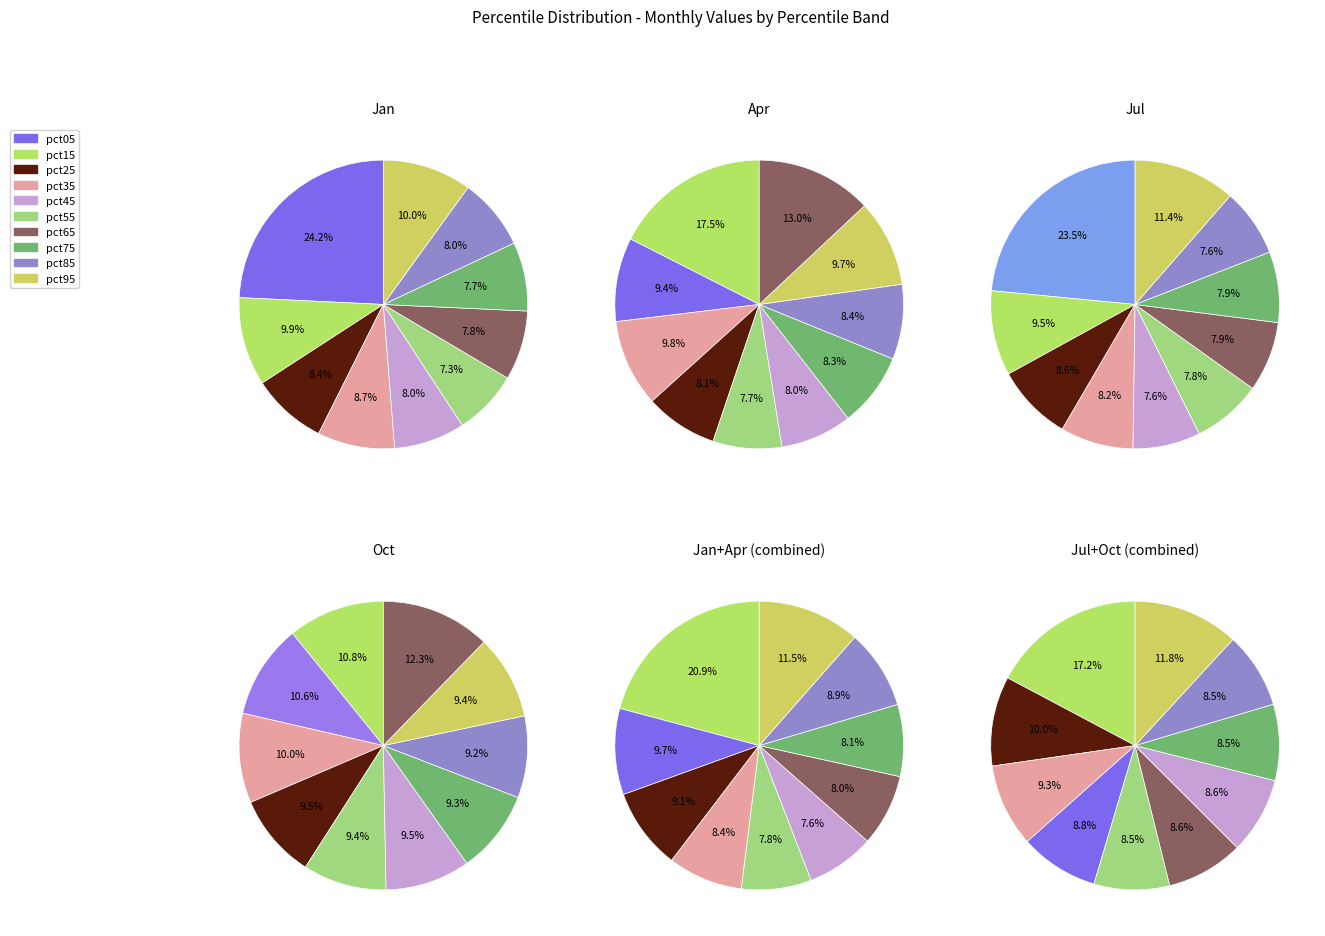

Which has a higher value, pct65 or pct95?

pct95